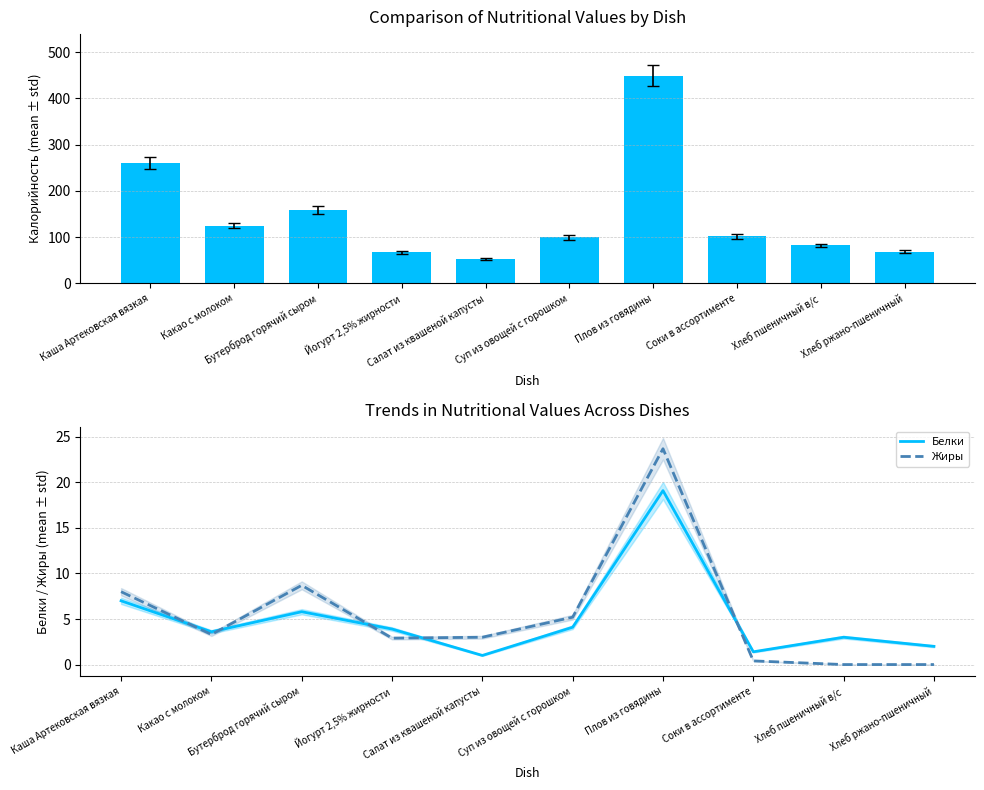

Which category has the highest value in the Белки series?

Плов из говядины